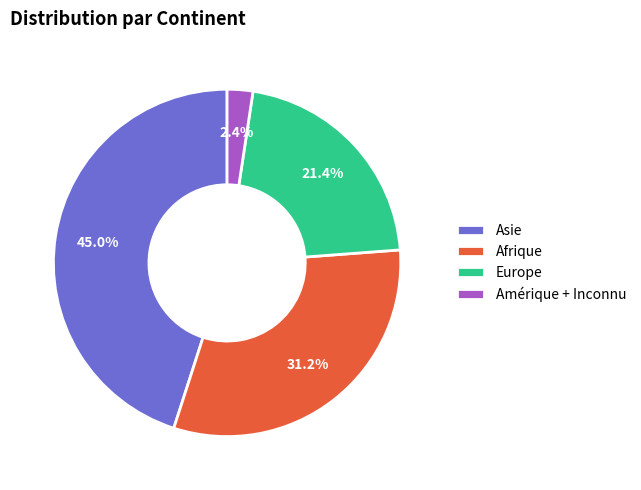

Which has a higher value, Amérique + Inconnu or Afrique?

Afrique